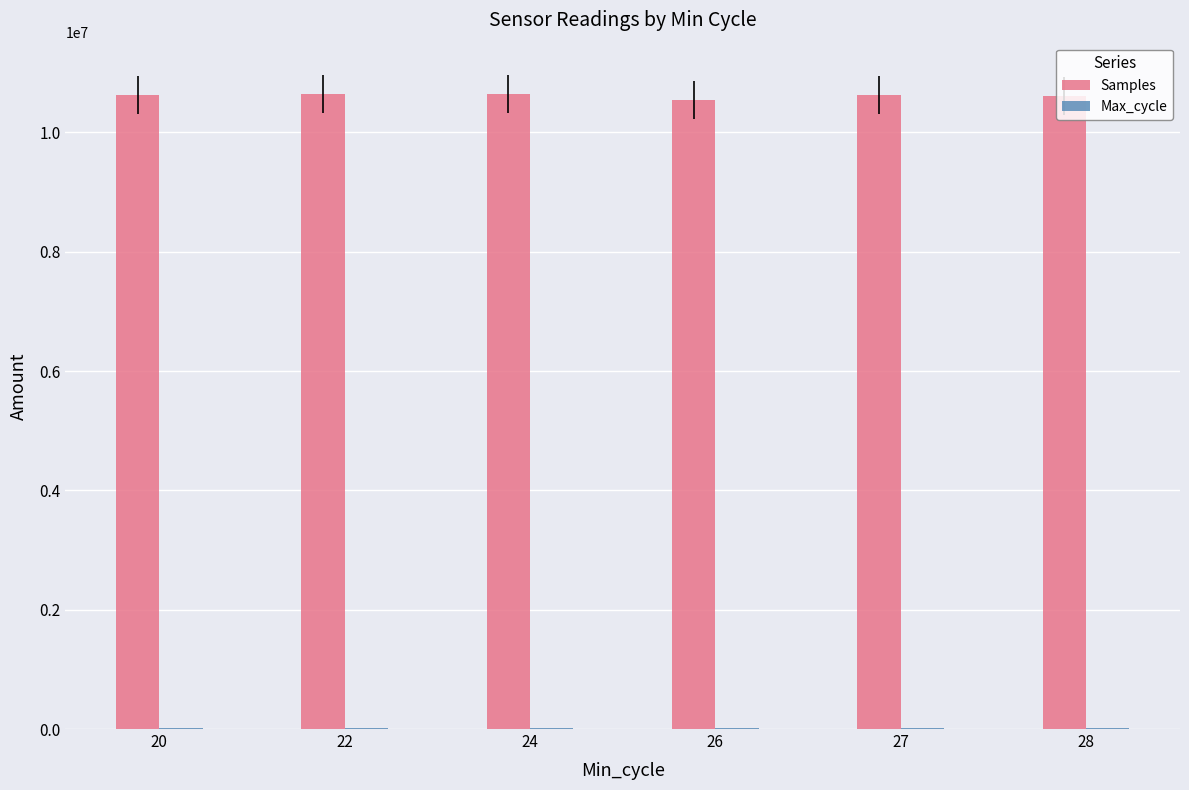

Is it true that Samples equals 10636361 at 24?

True